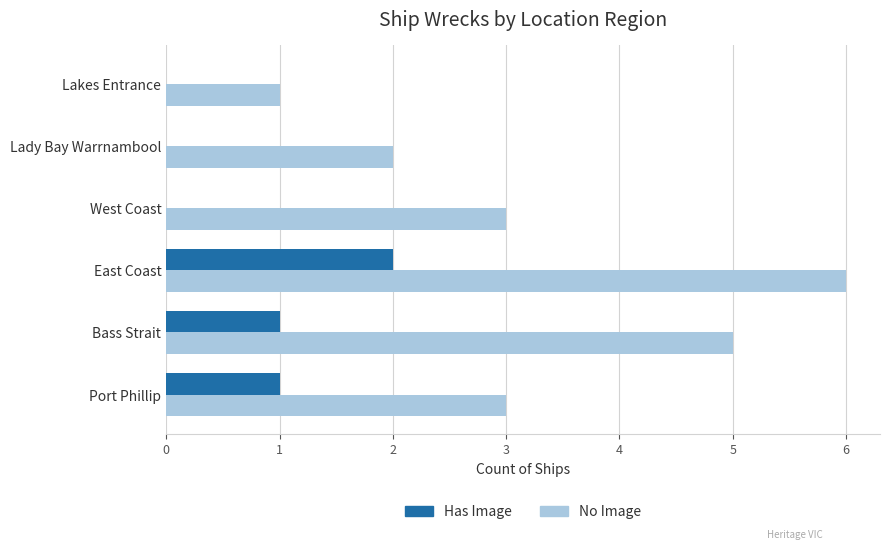

At which category is the sum across all series the highest?

East Coast